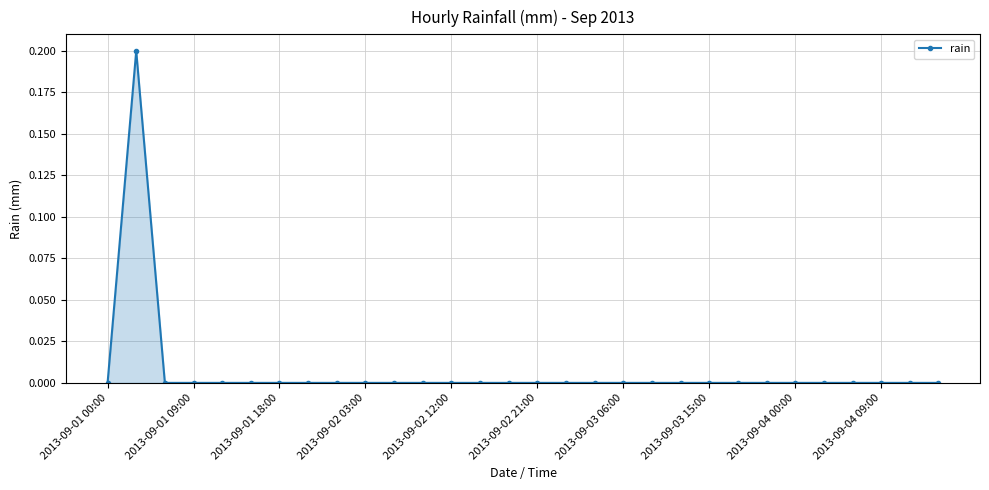

What is the value of the 2nd point from the left?

0.2